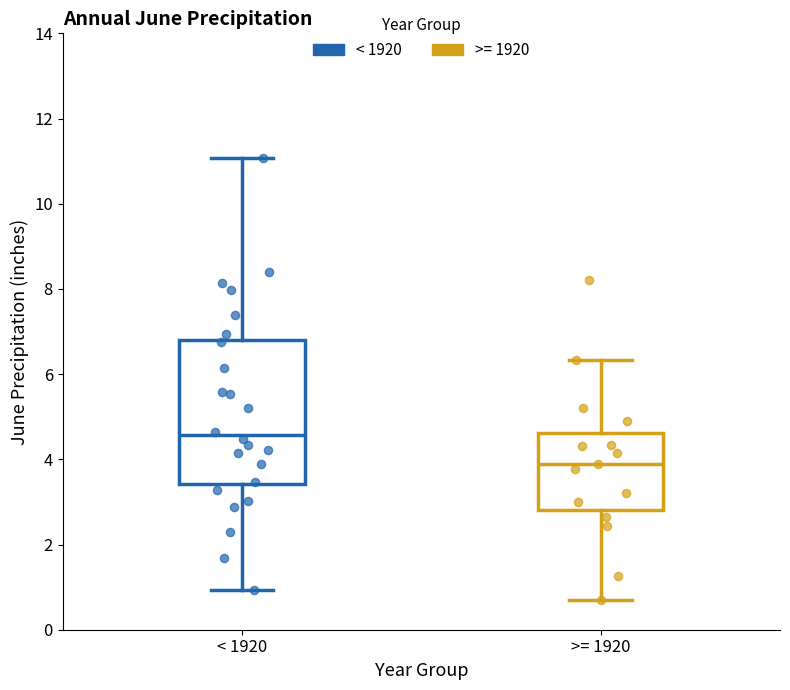

Which series has the widest spread of Y values?

< 1920